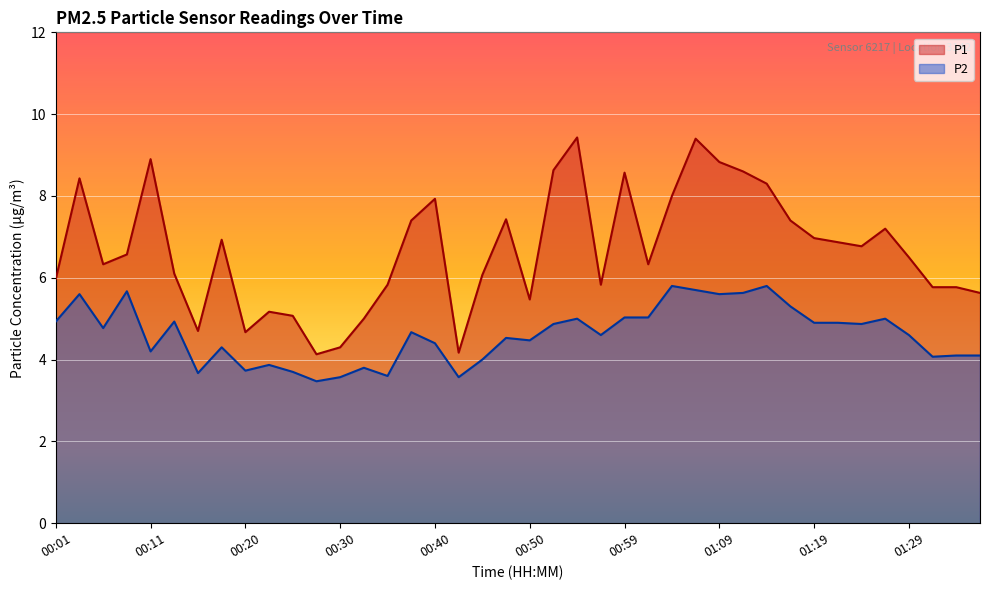

At how many categories does at least one series exceed 9?

2